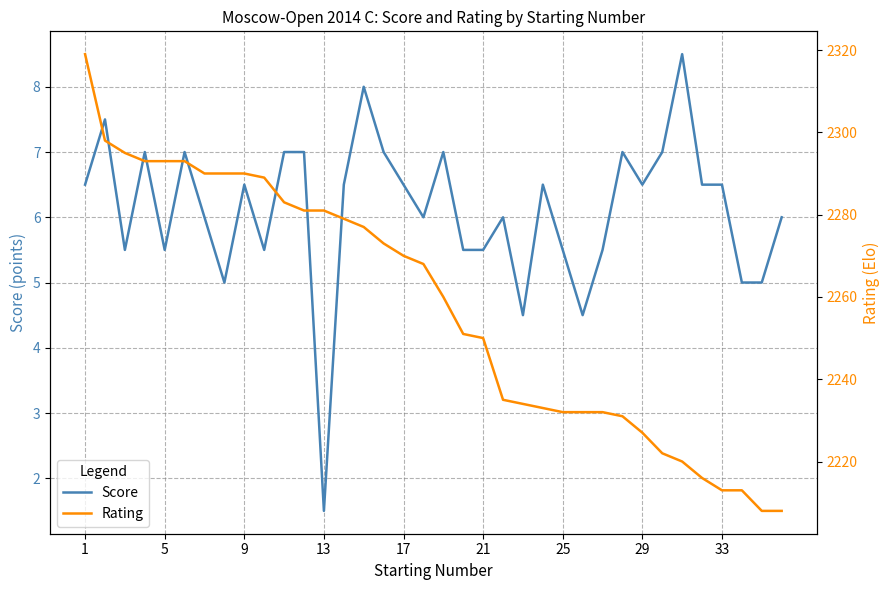

What is the minimum value for Rating?

2208.0